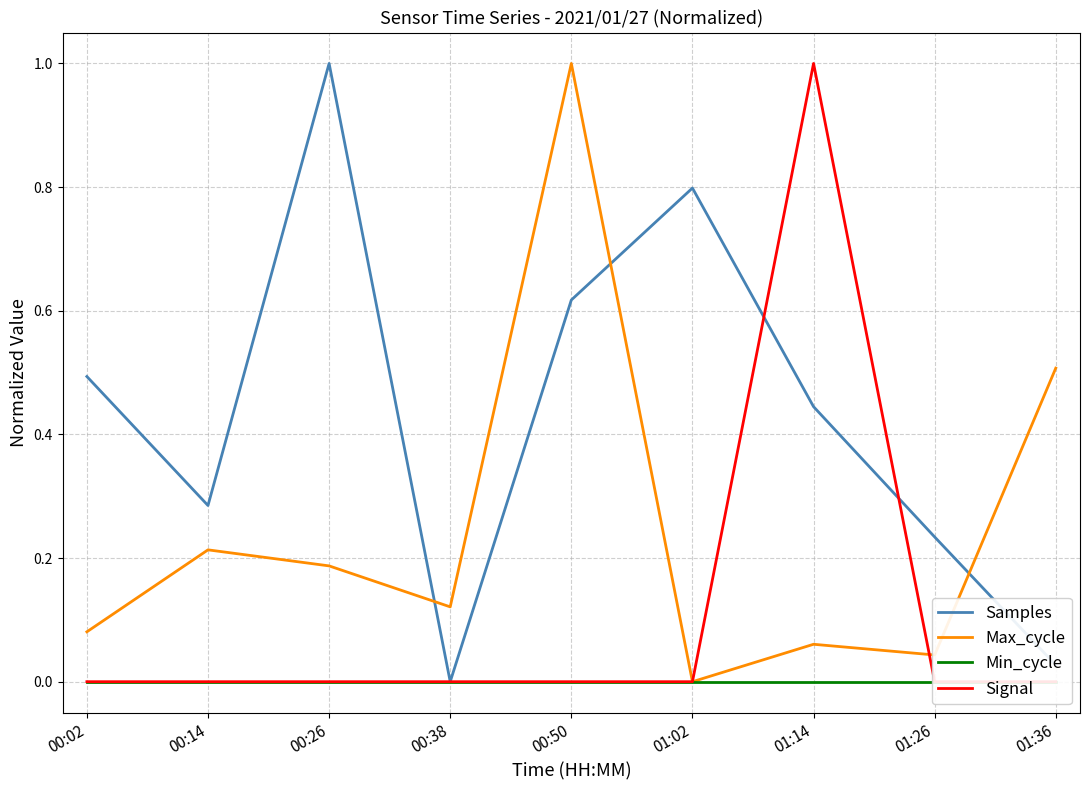

Reading right to left, extract all data points from this chart.

Samples: 0.0	0.2	0.4	0.8	0.6	0.0	1.0	0.3	0.5
Max_cycle: 0.5	0.0	0.1	0.0	1.0	0.1	0.2	0.2	0.1
Min_cycle: 0.0	0.0	0.0	0.0	0.0	0.0	0.0	0.0	0.0
Signal: 0.0	0.0	1.0	0.0	0.0	0.0	0.0	0.0	0.0